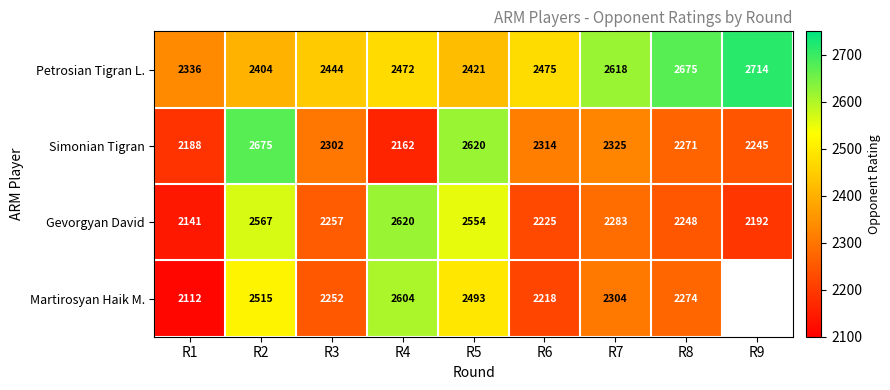

Between R1 and R8, which series saw the biggest shift?

Petrosian Tigran L.